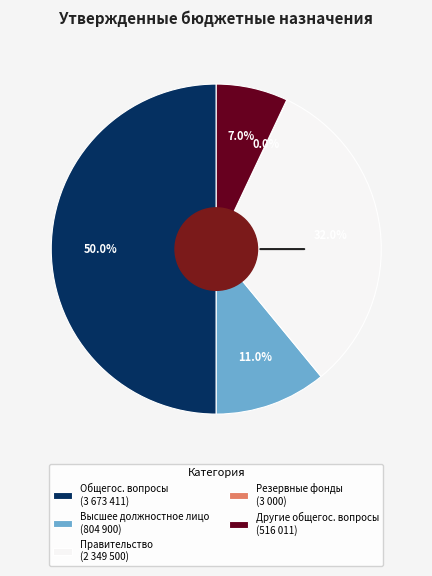

To the nearest percent, what is the difference between the largest and smallest slice percentages?

50%